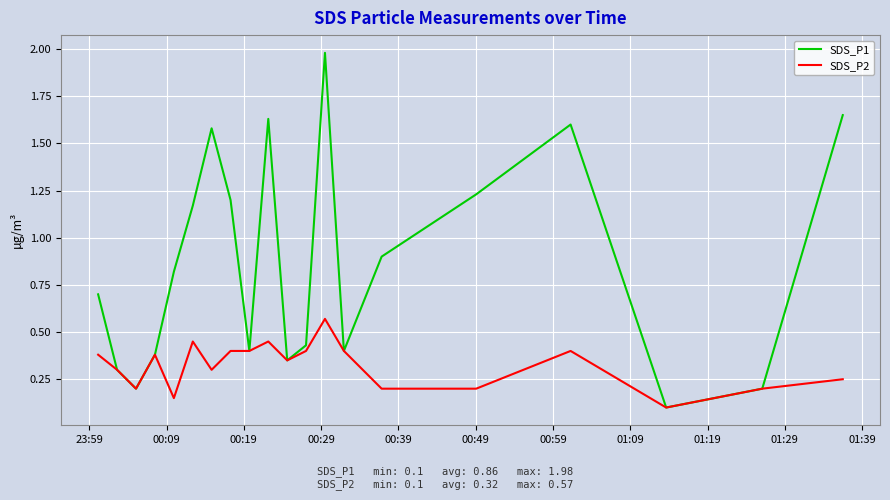

Which series has the widest spread of values?

SDS_P1